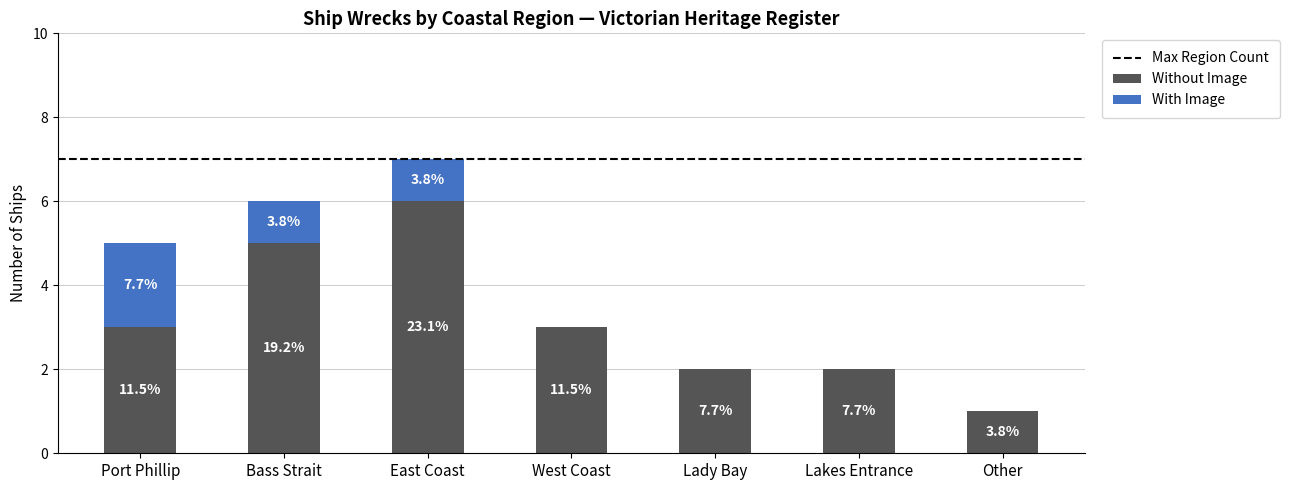

Does the chart contain stacked bars?

Yes